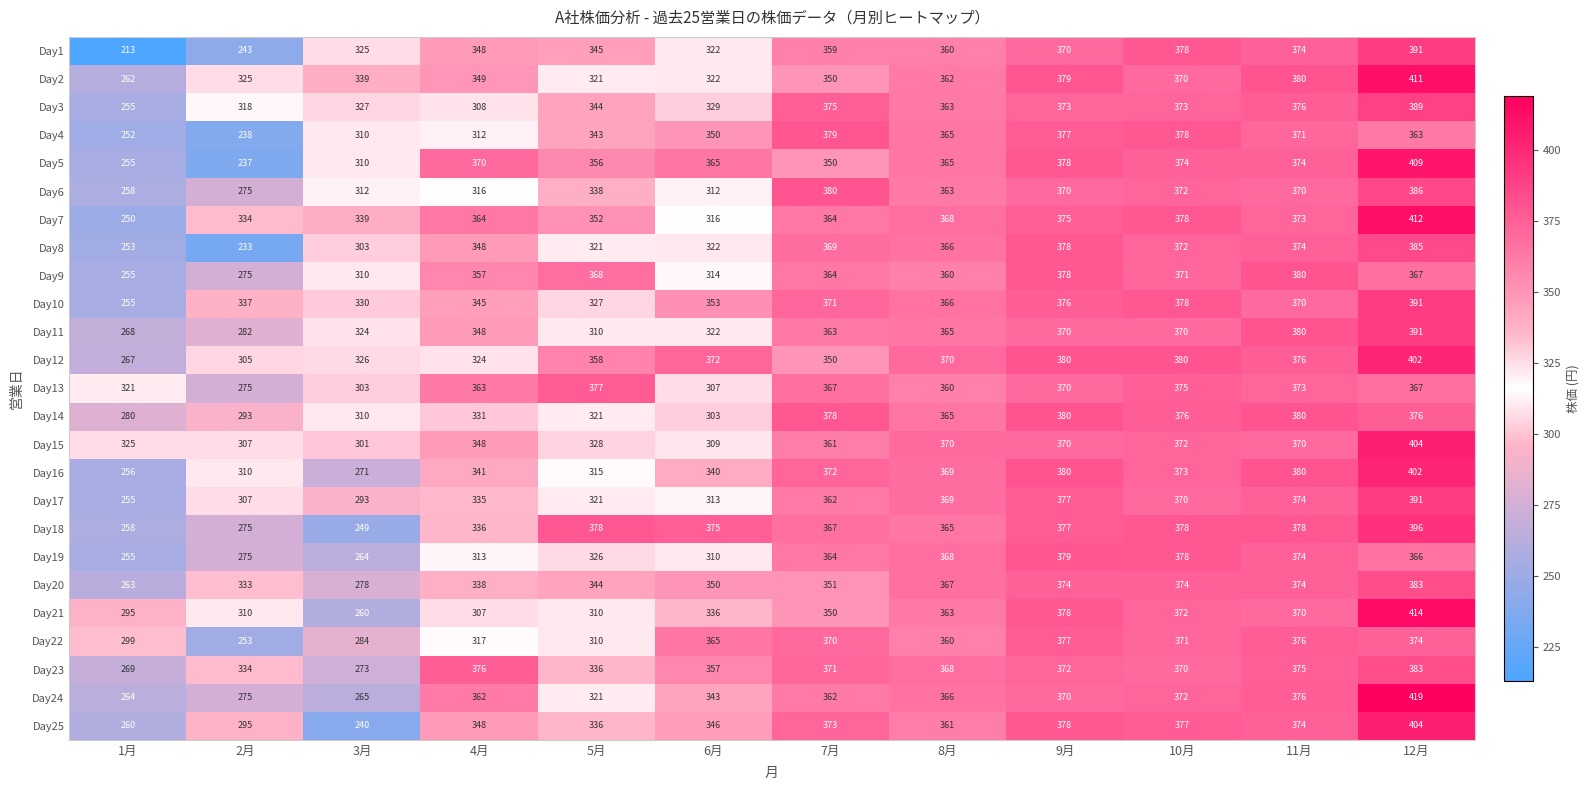

The value of Day25 at 7月 is 373. True or false?

True